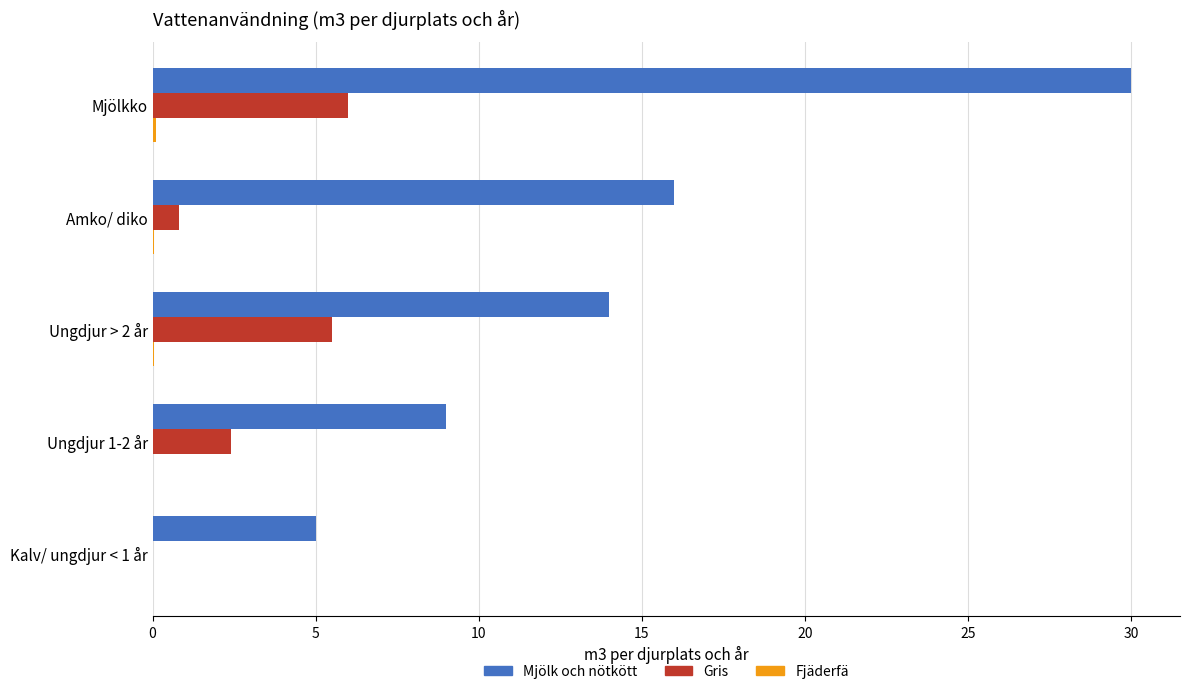

How many series are shown in this chart?

3